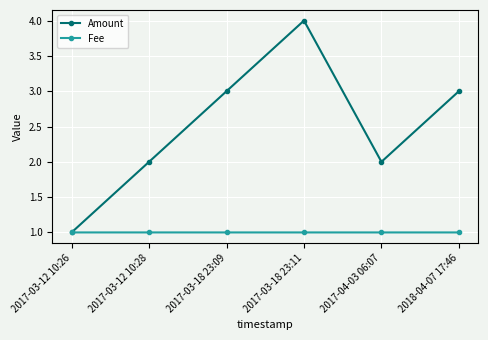

Which series has the largest range (max minus min)?

Amount